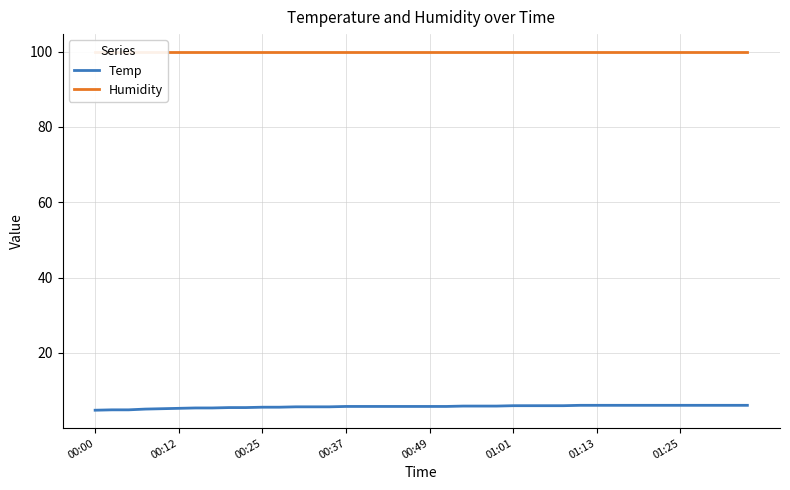

What is the maximum value for Temp?

6.1